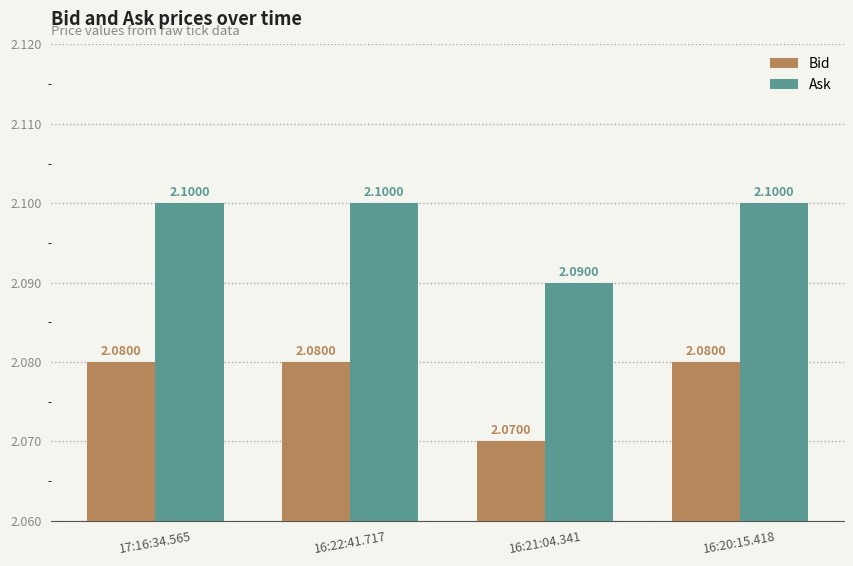

At 16:20:15.418, list the series in order from smallest to largest.

Bid, Ask